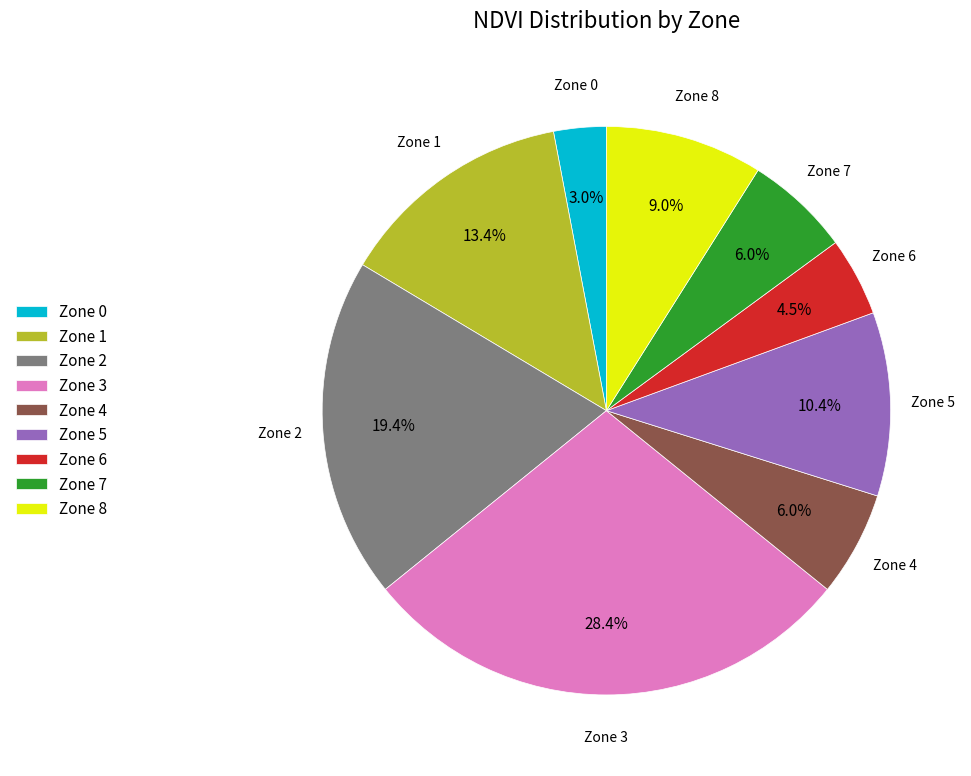

Which category has the biggest portion of the pie?

Zone 3